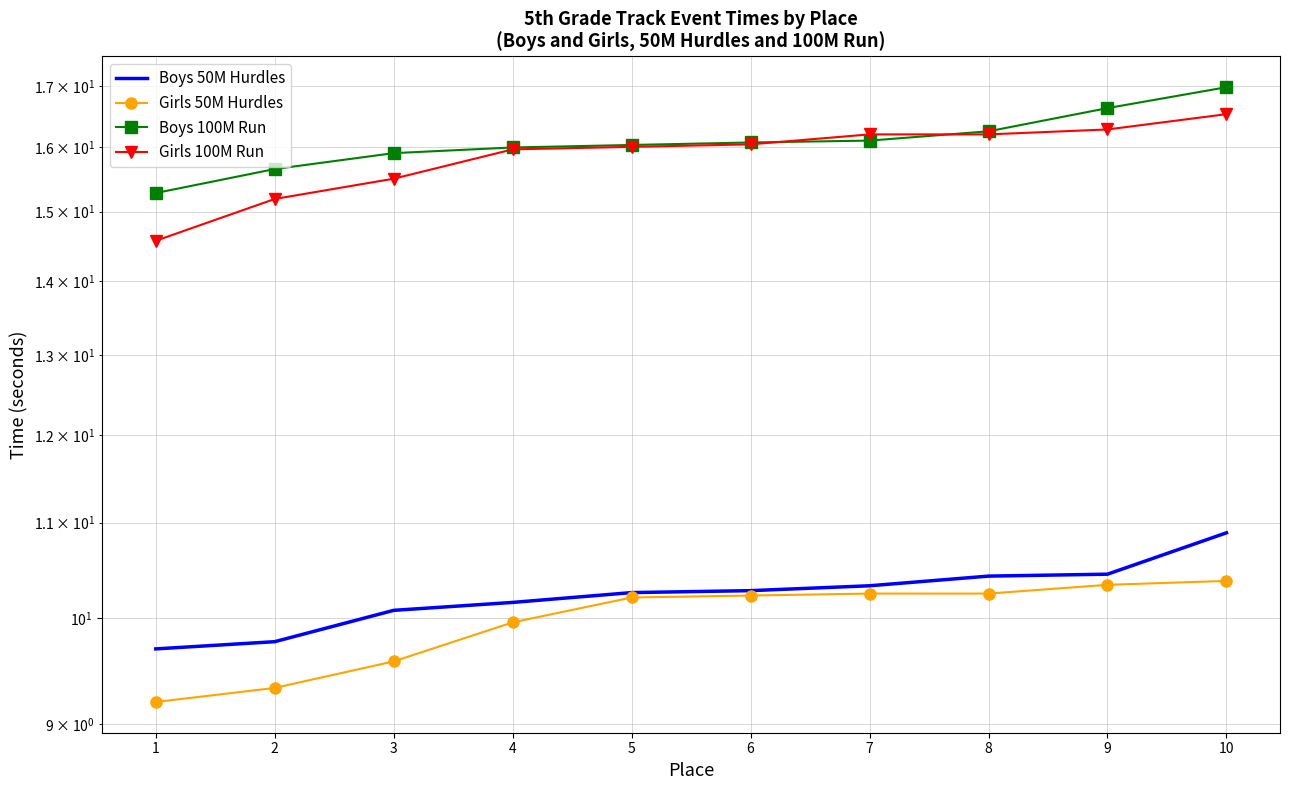

Is it true that Boys 50M Hurdles equals 16.9 at 8?

False